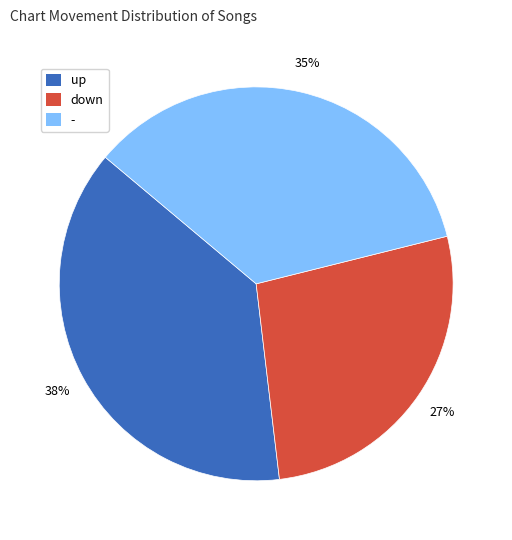

Which slice is the smallest?

down